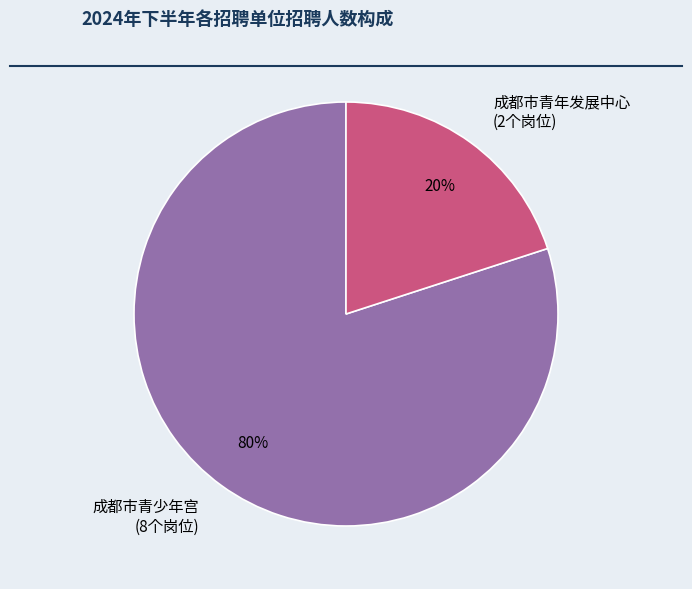

What is the ratio of the value at 成都市青少年宫 to the value at 成都市青年发展中心?

4.0